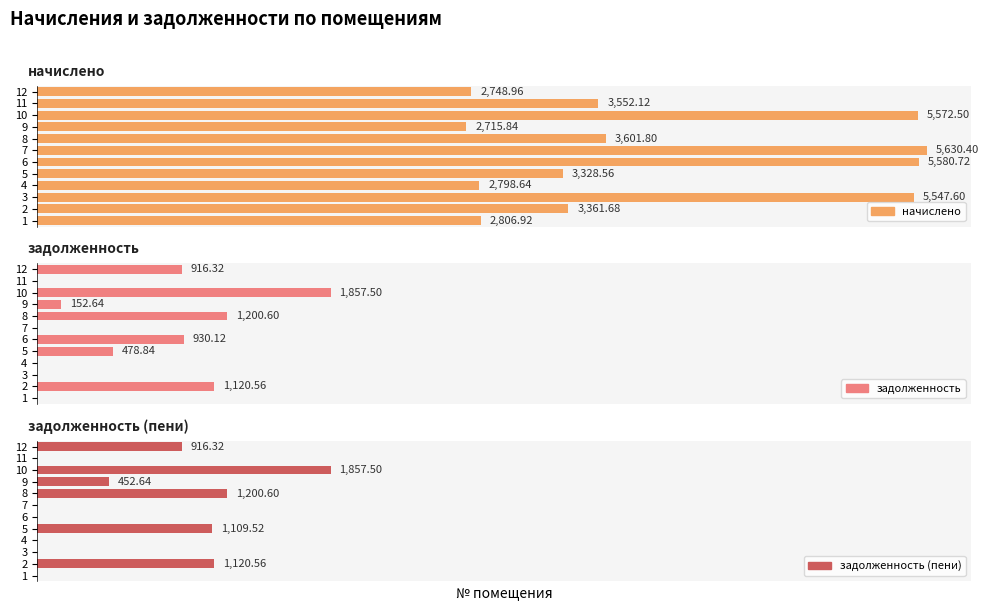

Does the chart contain stacked bars?

No